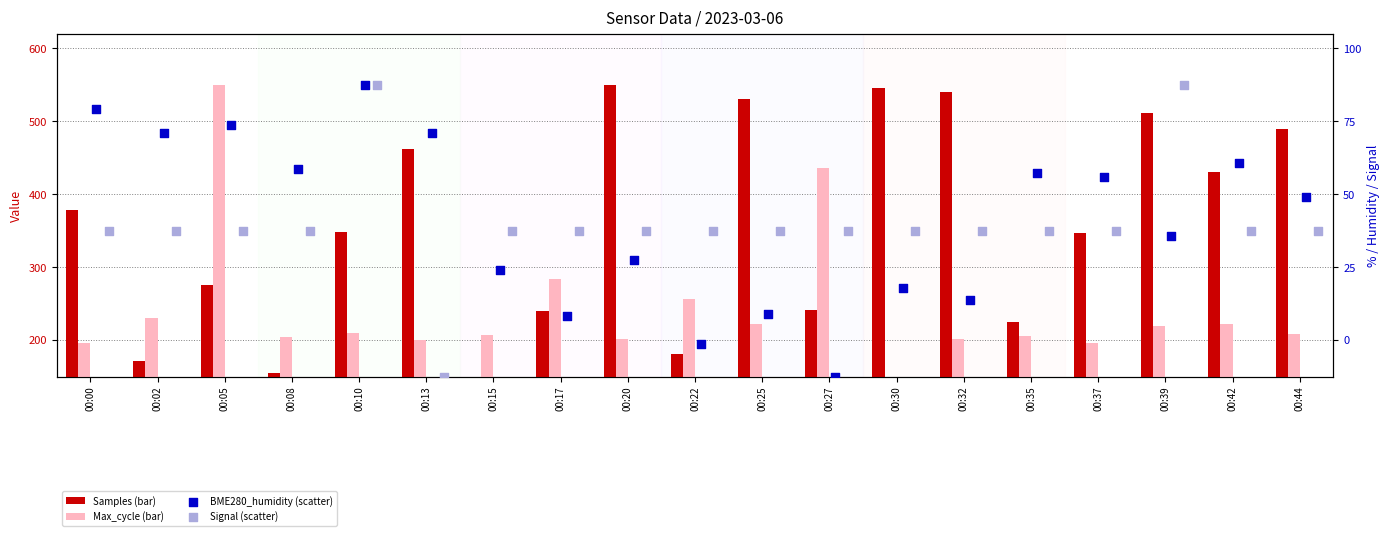

At which category is the sum across all series the highest?

00:05